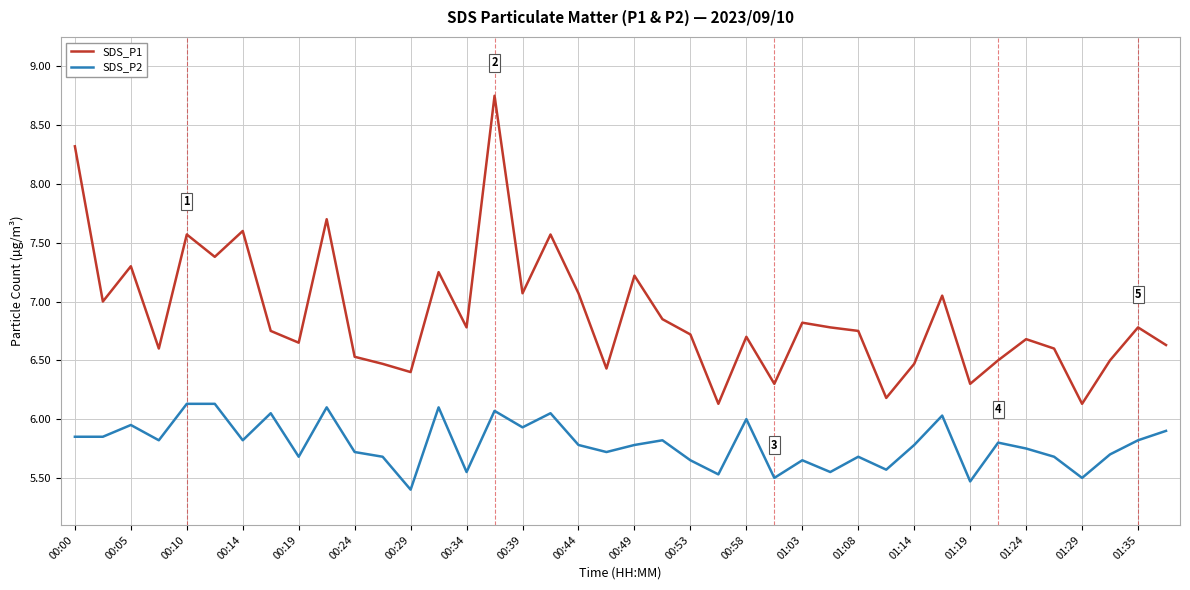

List the series in order of their peak value, lowest first.

SDS_P2, SDS_P1